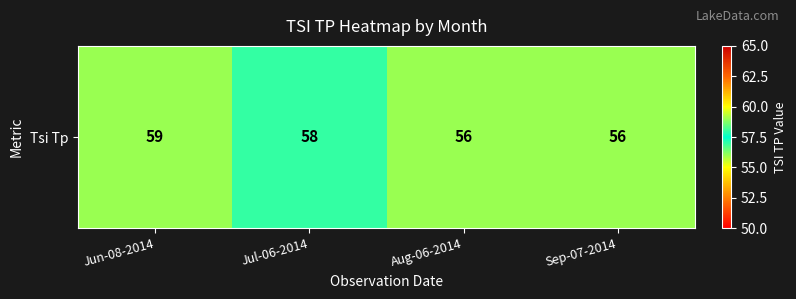

Is it true that the value at Sep-07-2014 is 56?

True